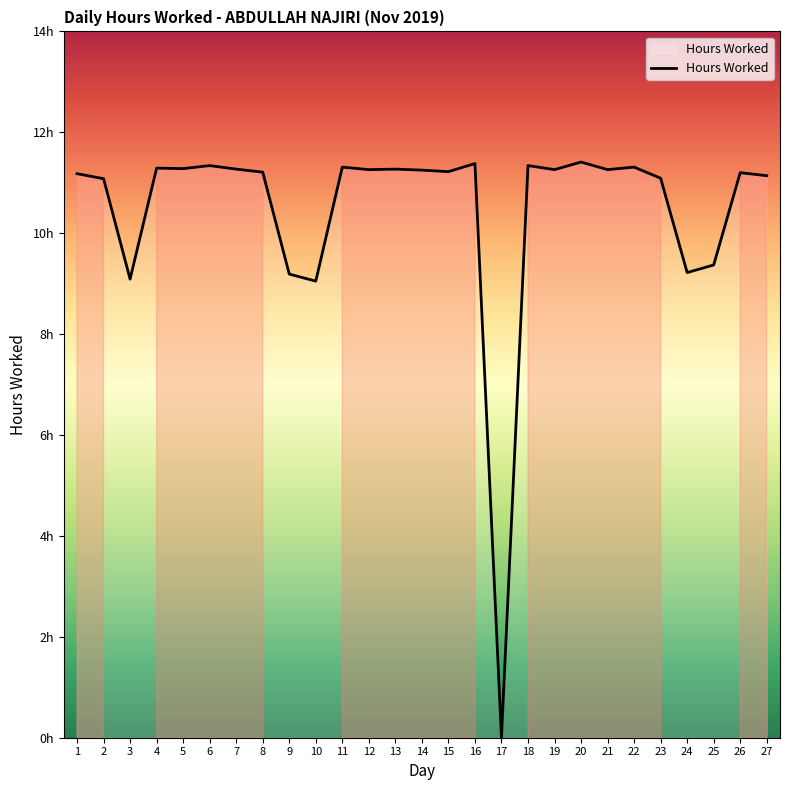

Does the chart have visible grid lines?

No